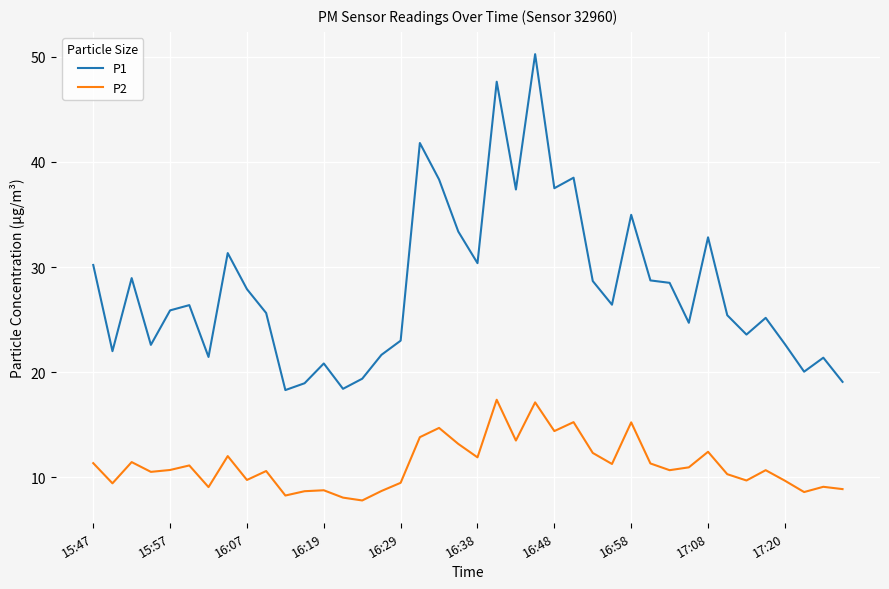

True or false: P1 and P2 intersect in this chart.

False